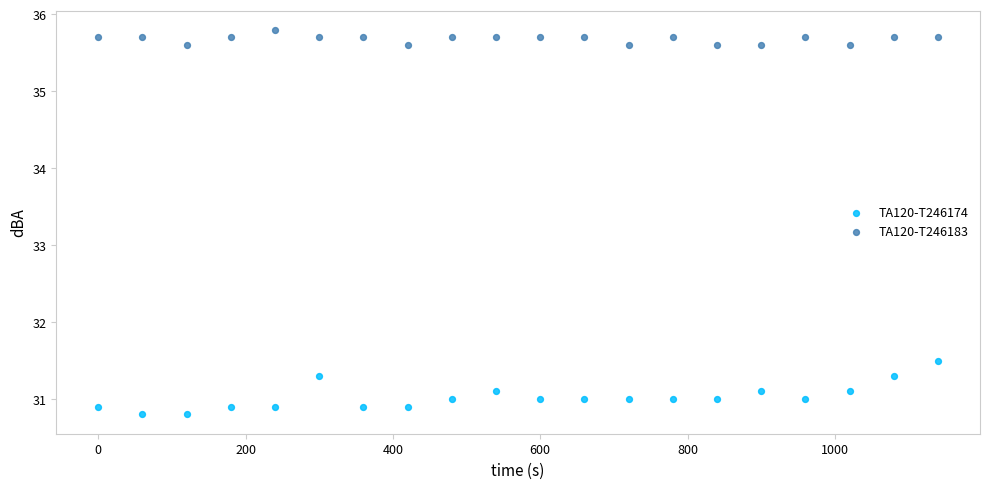

Which series reaches the maximum Y coordinate?

TA120-T246183